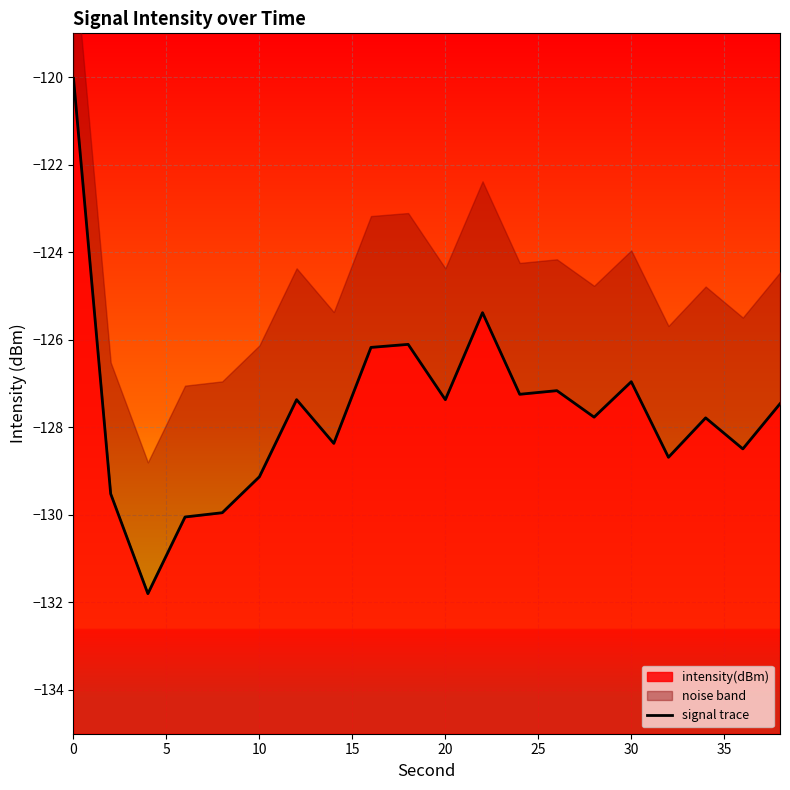

The intensity(dBm) series shows -177.4 at 10. True or false?

False